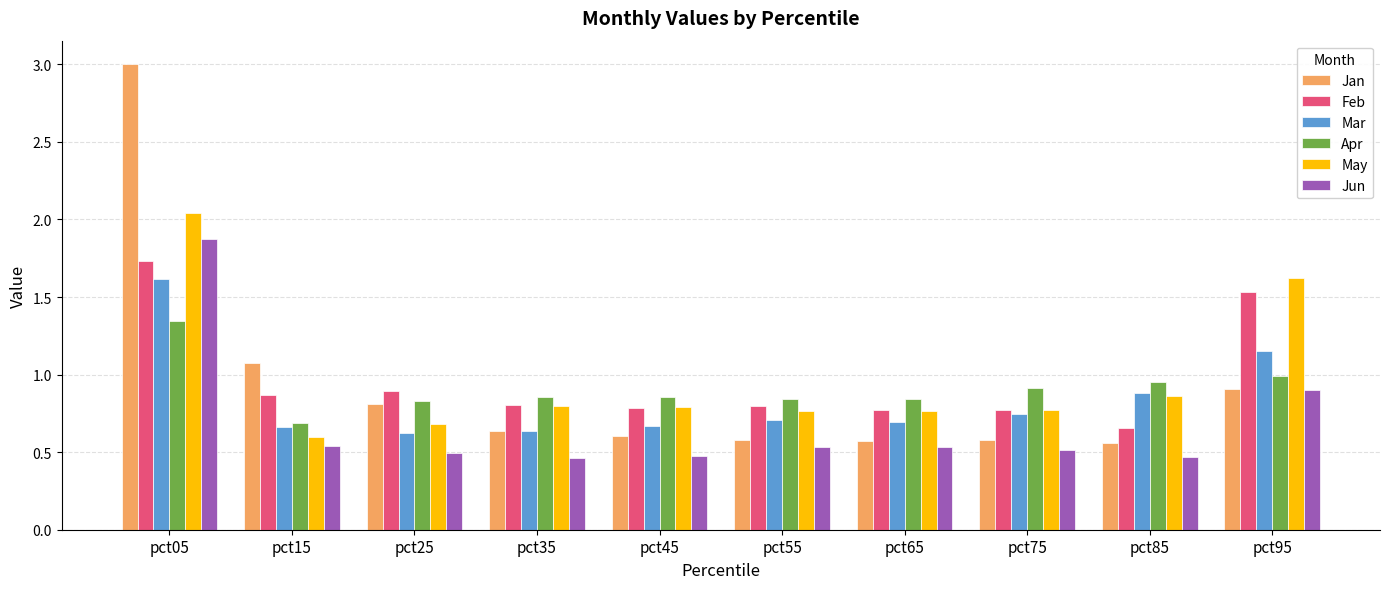

At which category is the sum across all series the highest?

pct05